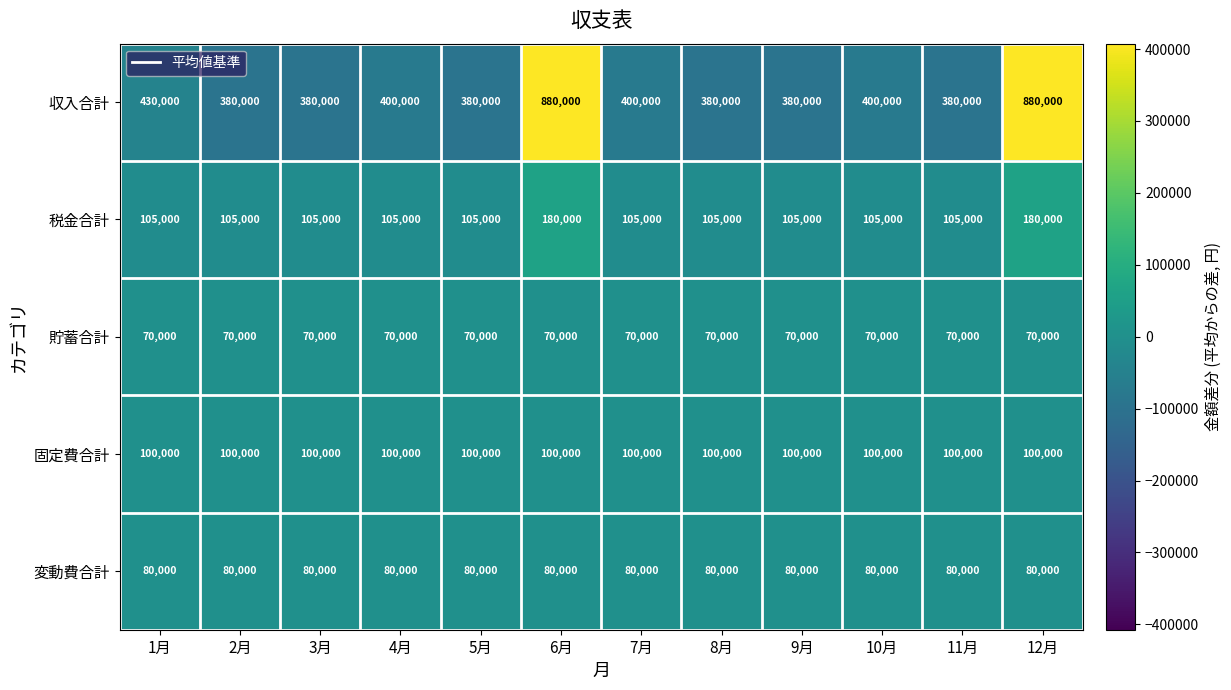

At how many categories does at least one series exceed 124262?

12